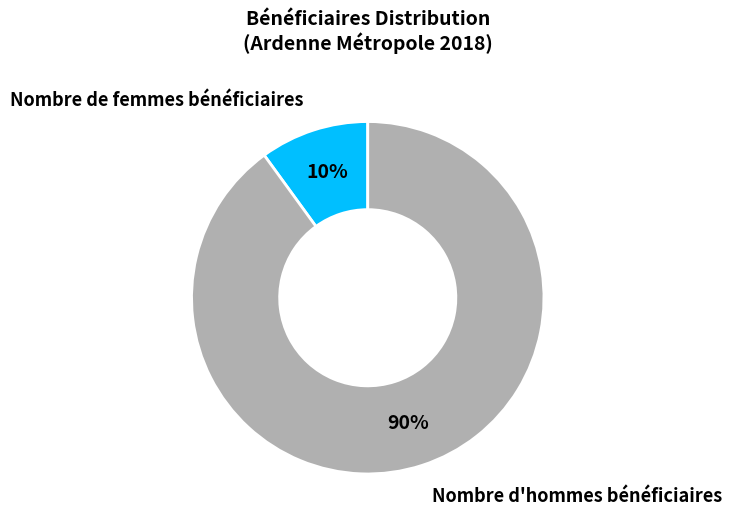

How many slices are in this pie chart?

2